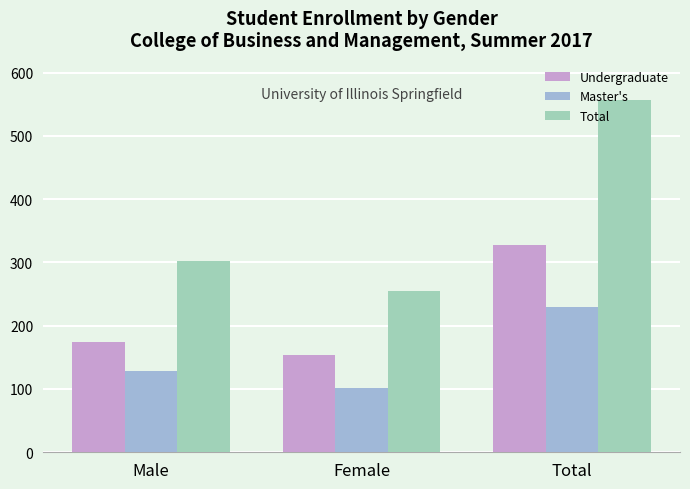

Rank the series by their average value, from highest to lowest.

Total, Undergraduate, Master's